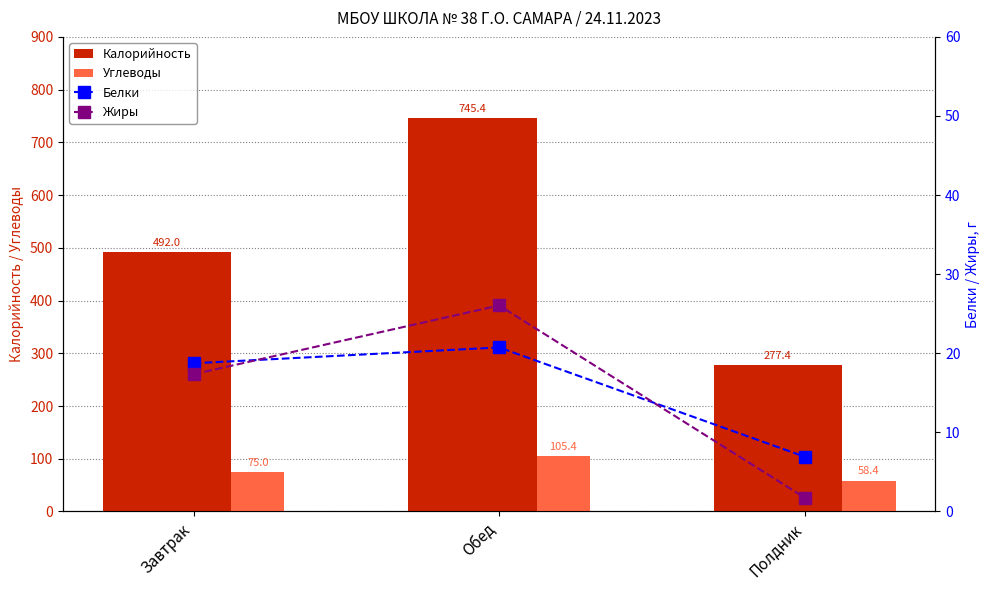

What is the average value of the Углеводы series?

79.6